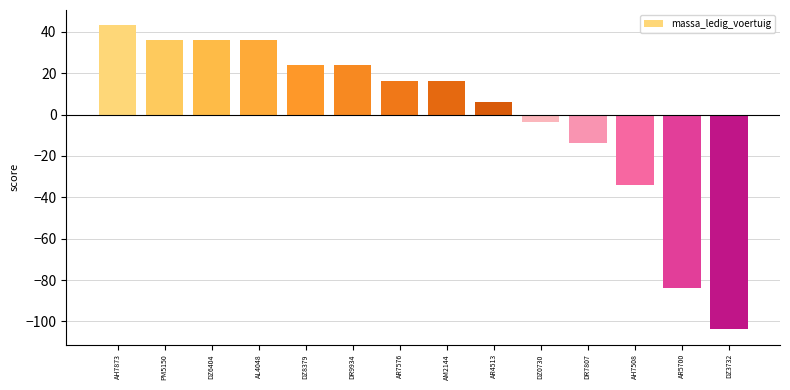

The chart shows a value of 16.2 at AM2144. True or false?

True